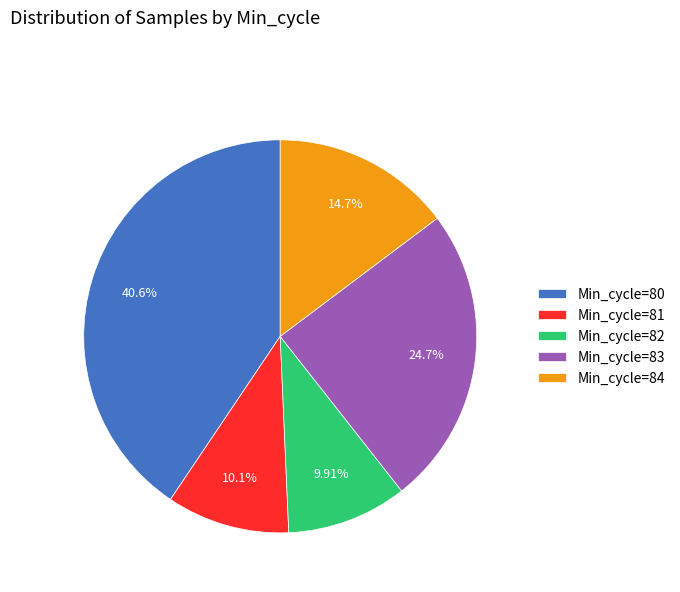

Does Min_cycle=83 represent more than half of the total?

No